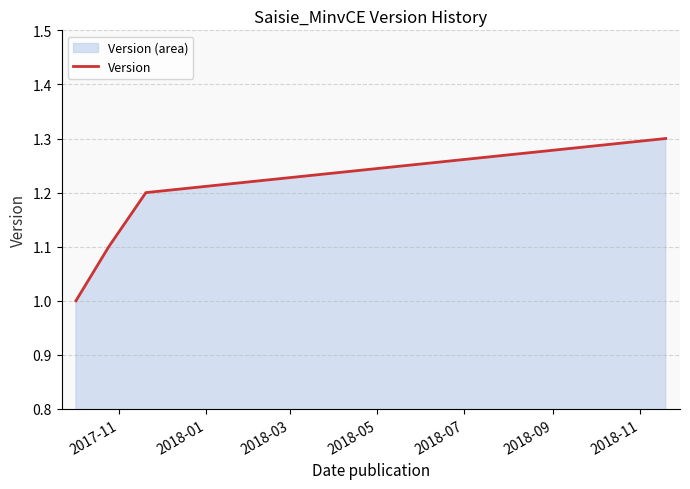

What is the difference between the maximum and minimum values?

0.3